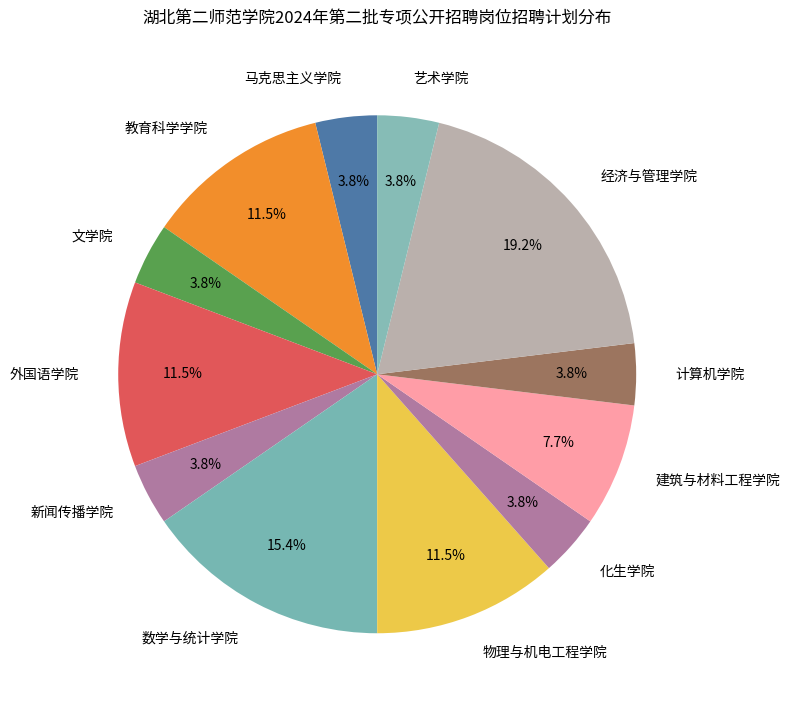

To the nearest percent, what portion does 建筑与材料工程学院 represent?

8%